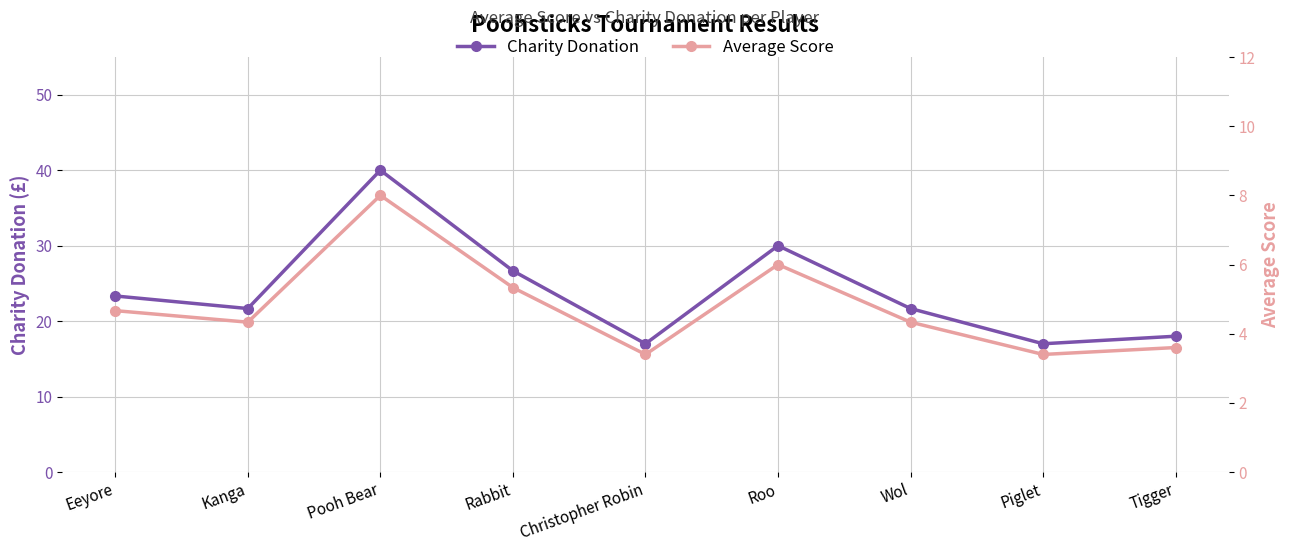

What is the difference between the Average Score values at Roo and Christopher Robin?

2.6